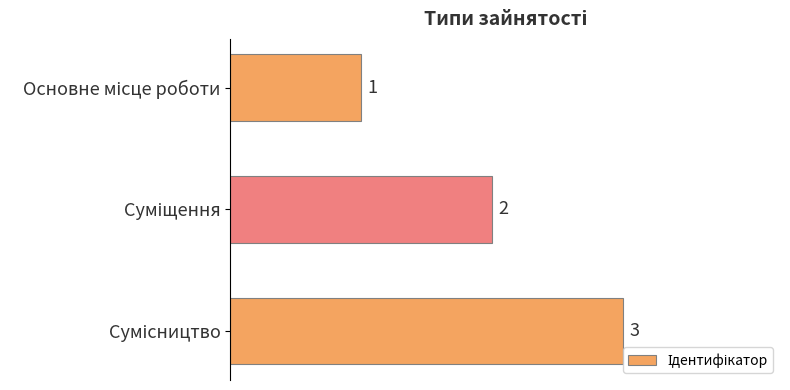

What is the sum of all values?

6